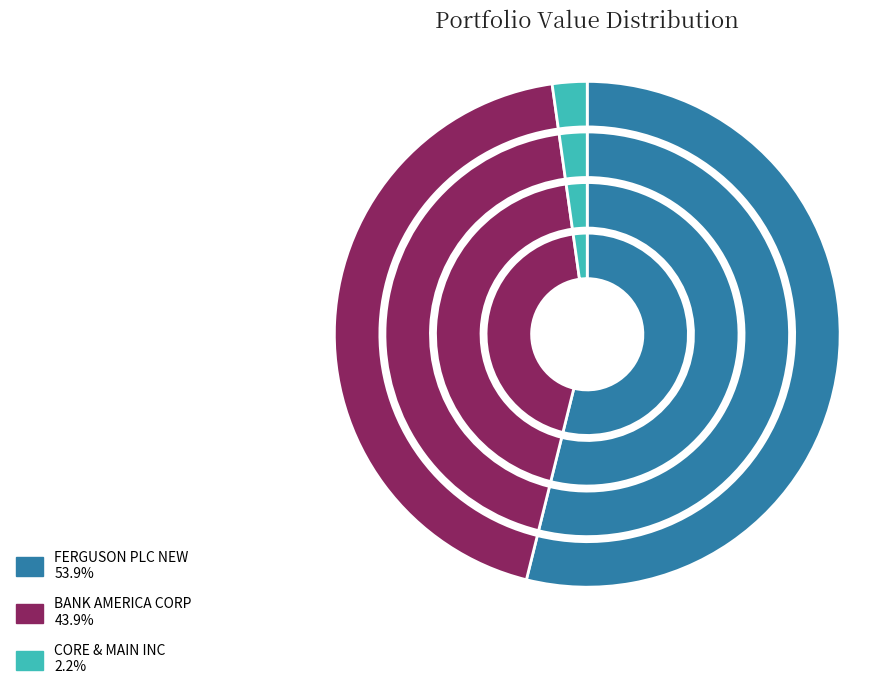

Between FERGUSON PLC NEW and BANK AMERICA CORP, which is larger?

FERGUSON PLC NEW